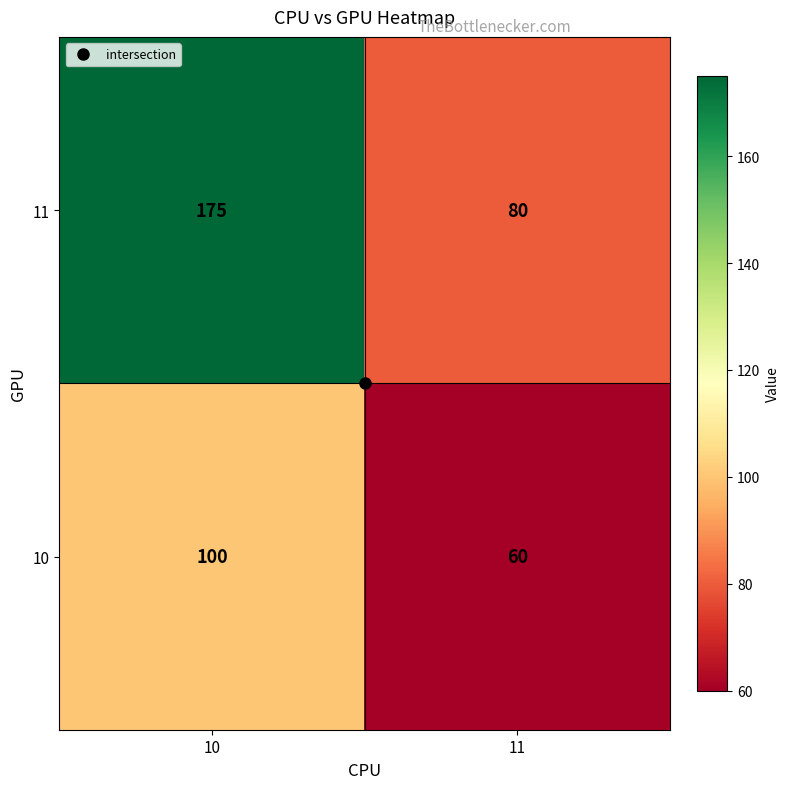

Count the number of categories in the chart.

2